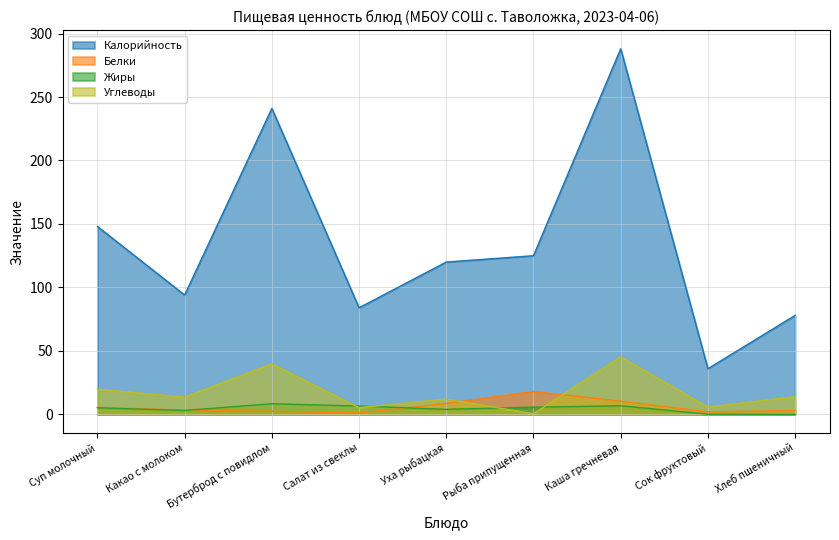

List the series in order of their peak value, highest first.

Калорийность, Углеводы, Белки, Жиры